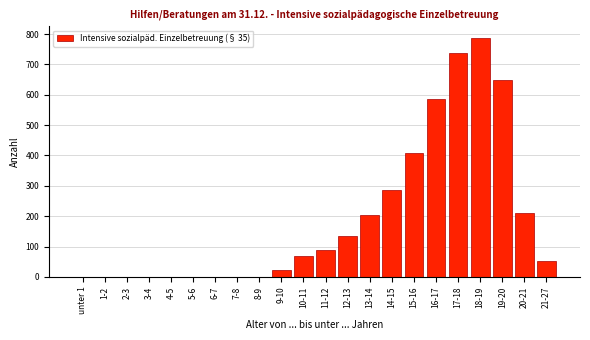

Reading left to right, what are all the values shown in this chart?

unter 1=0	1-2=0	2-3=0	3-4=0	4-5=0	5-6=0	6-7=0	7-8=0	8-9=0	9-10=24	10-11=70	11-12=88	12-13=136	13-14=203	14-15=288	15-16=409	16-17=586	17-18=738	18-19=786	19-20=649	20-21=212	21-27=52